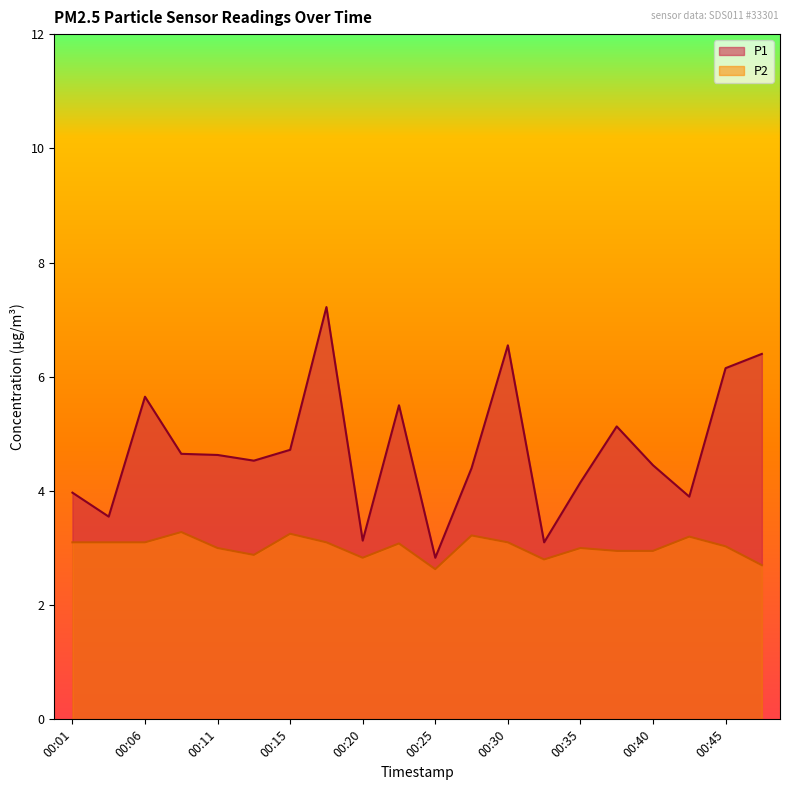

Which series has the widest spread of values?

P1